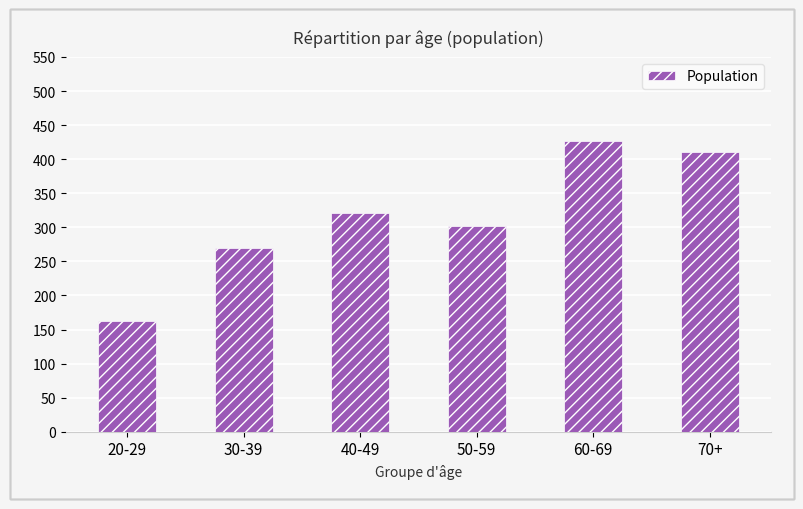

What is the label of the 4th bar from the right?

40-49